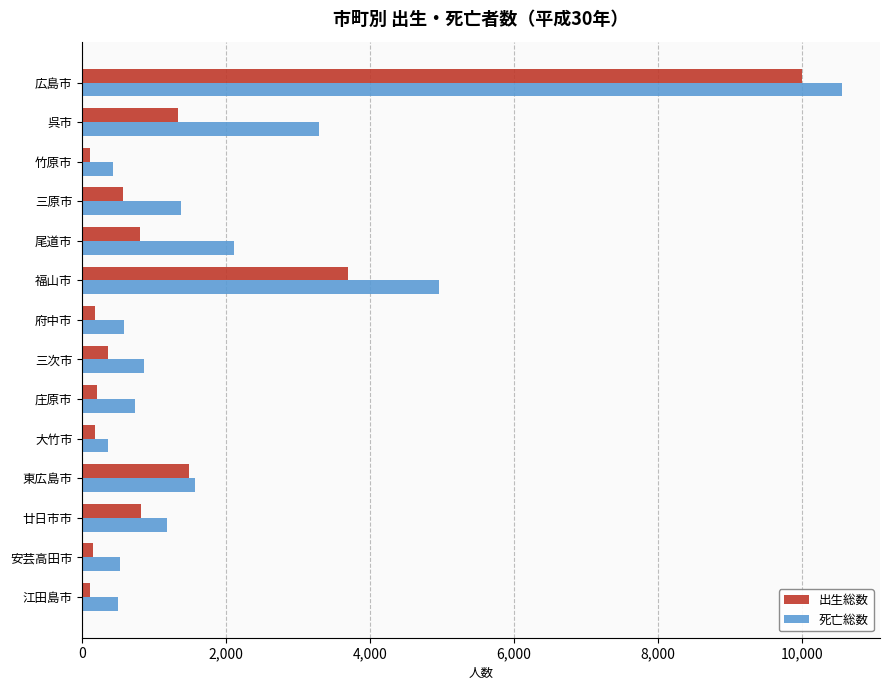

Which series has the largest total across all categories?

死亡総数